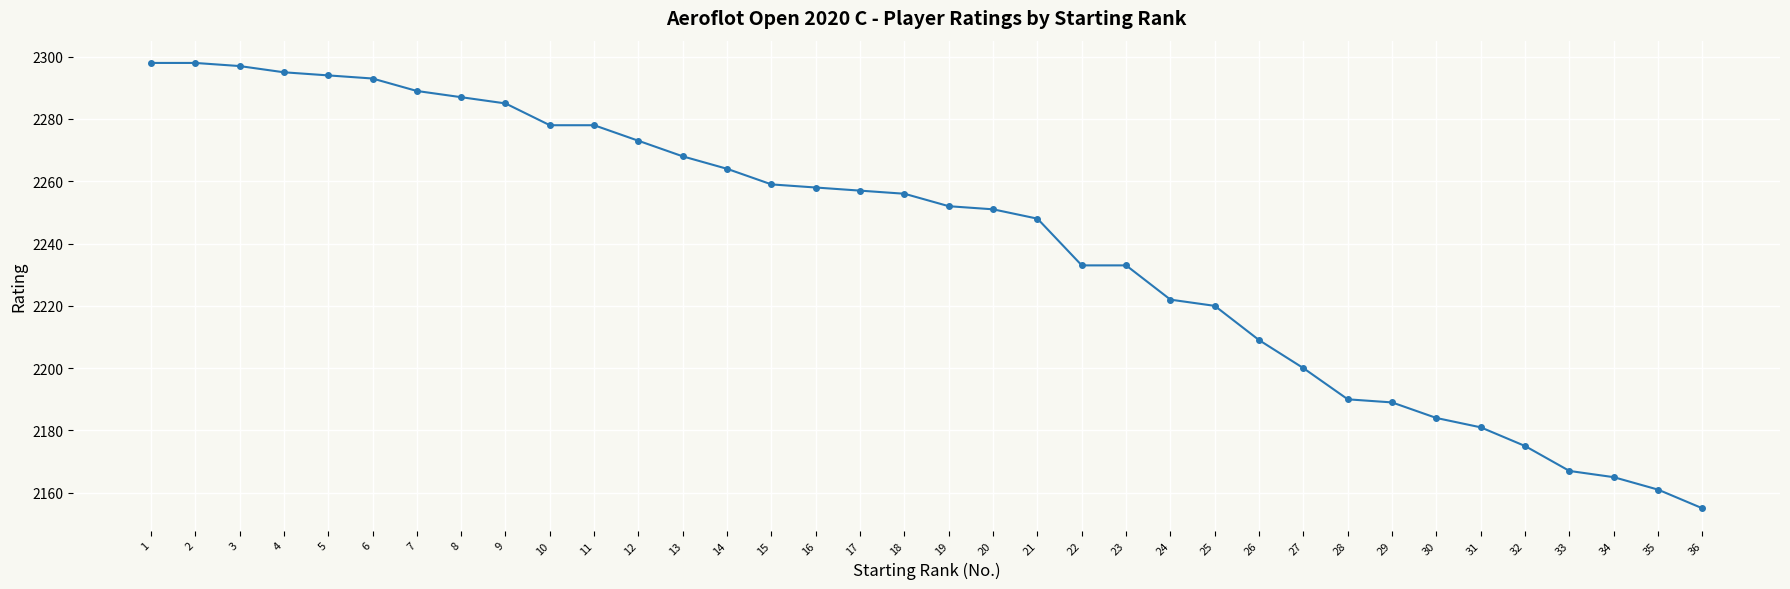

True or false: the data shows 628 at 9.

False